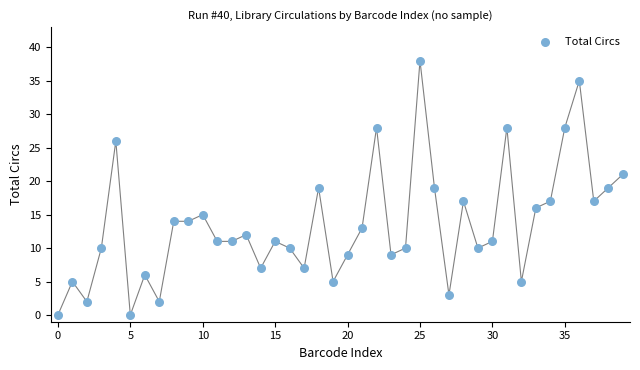

What is the range of Y values (max minus min)?

38